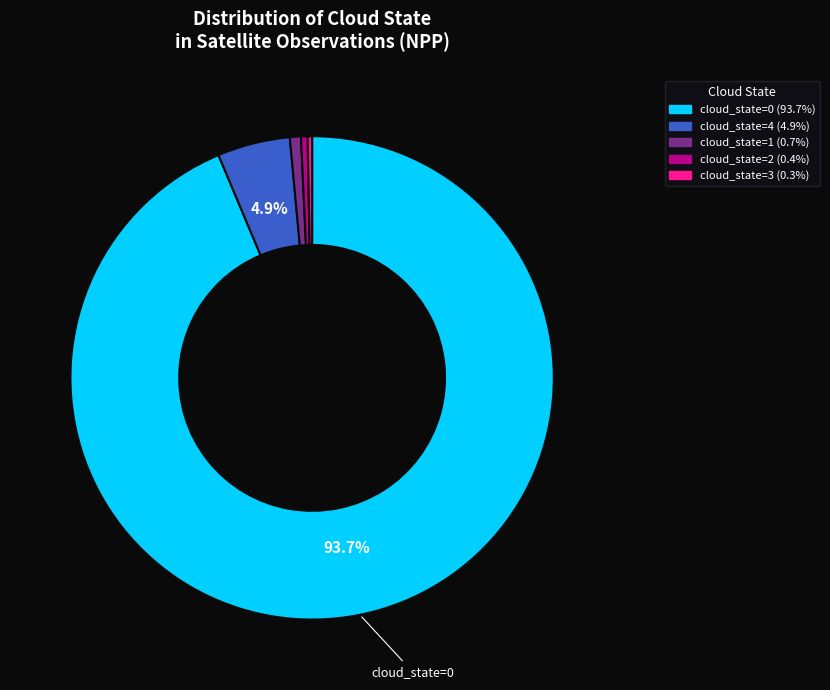

Is there any slice that represents more than half of the pie?

Yes